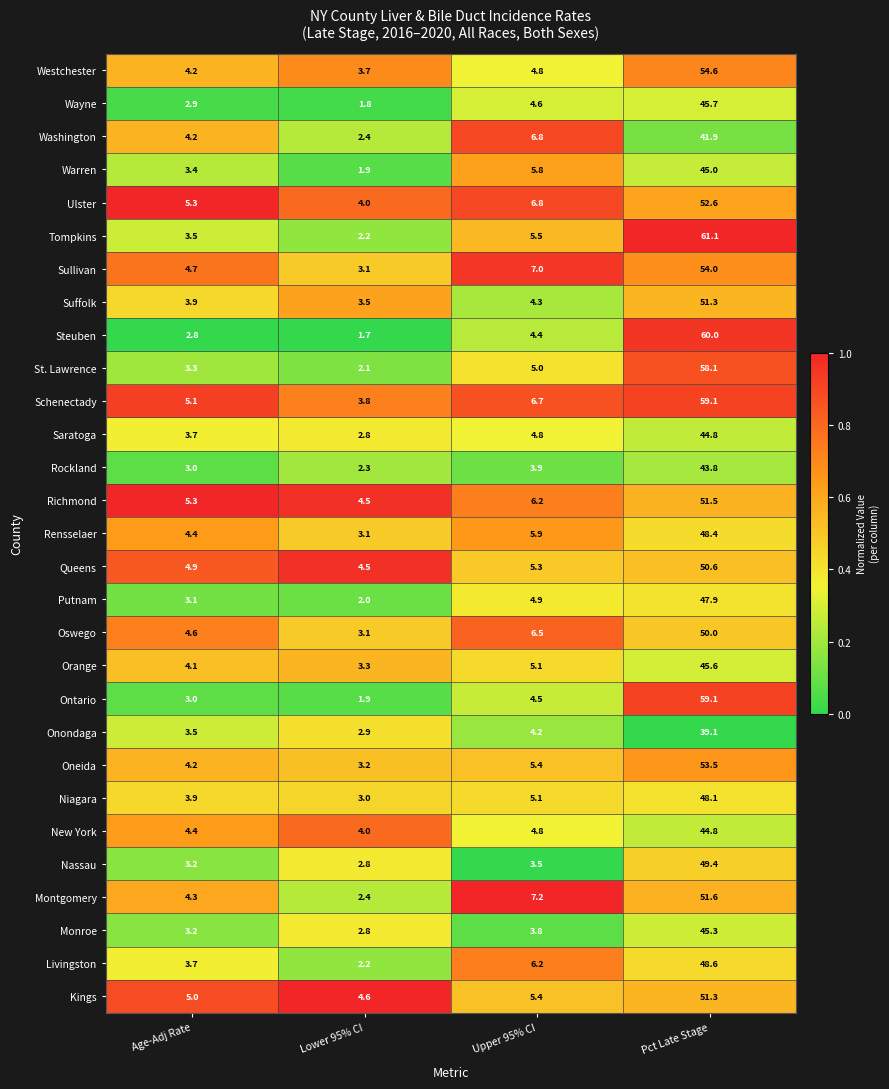

Between Lower 95% CI and Pct Late Stage, which series saw the biggest shift?

Tompkins